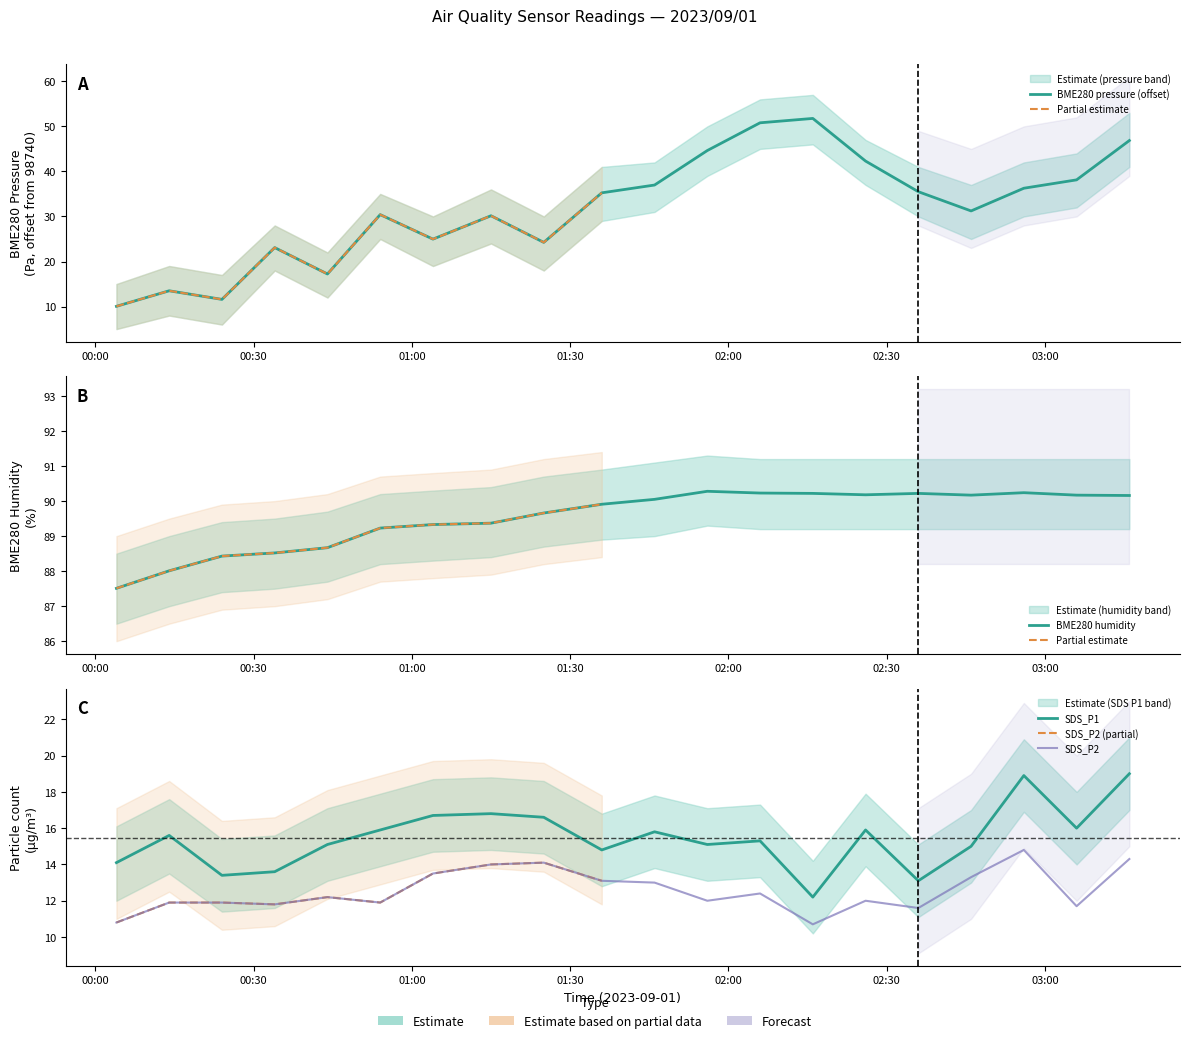

What is the label of the 1st point from the left?

2023/09/01 00:04